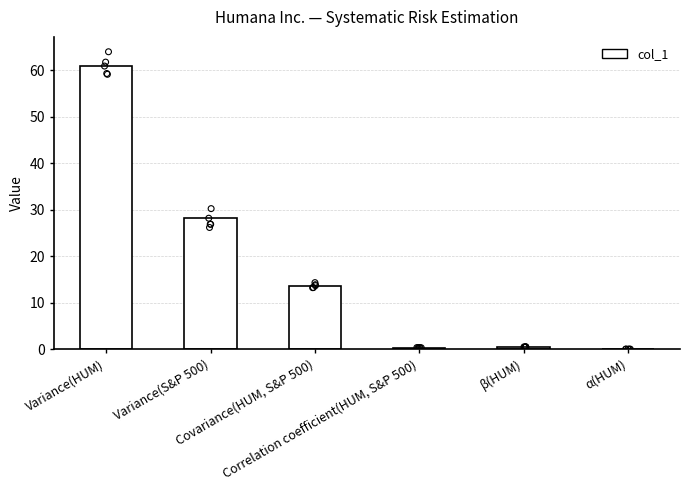

Which has a higher value, Variance(HUM) or α(HUM)?

Variance(HUM)